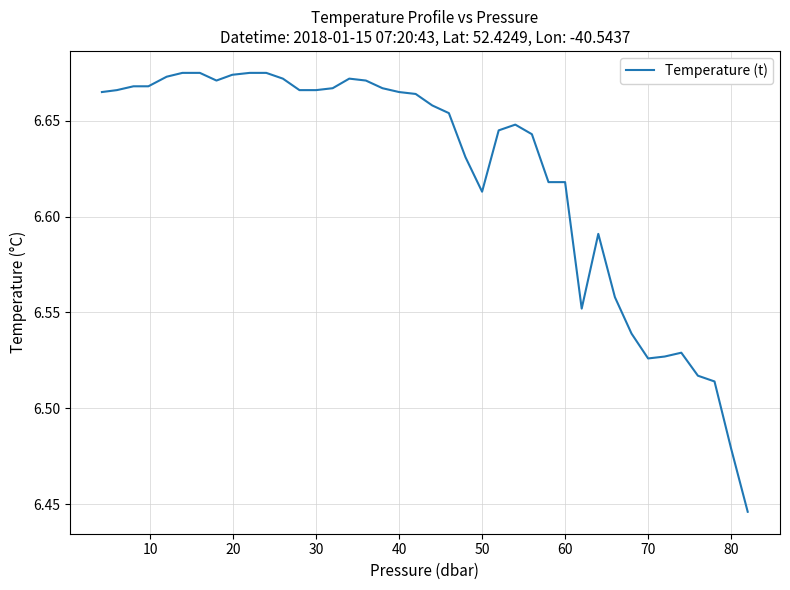

Is this an area chart (filled region under the line)?

No